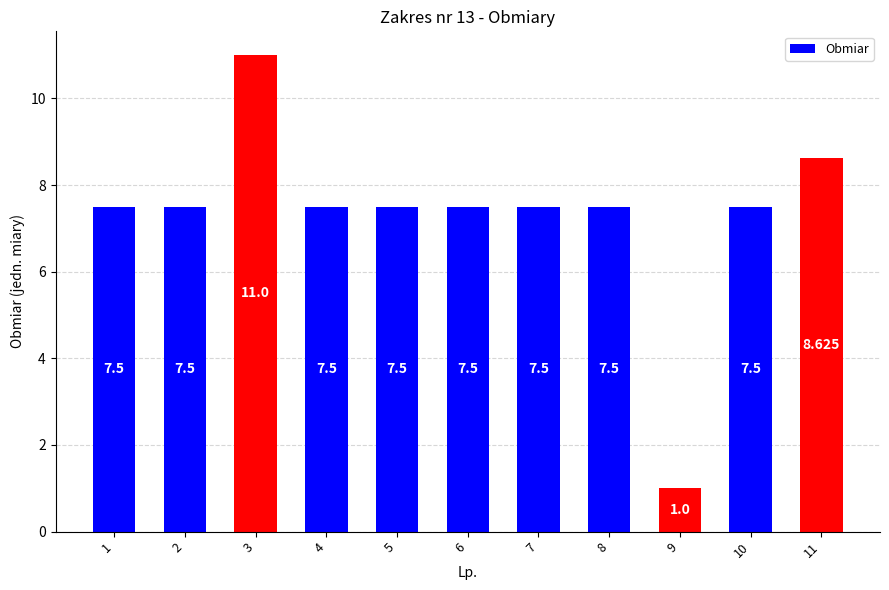

What is the value of the 8th bar from the left?

7.5